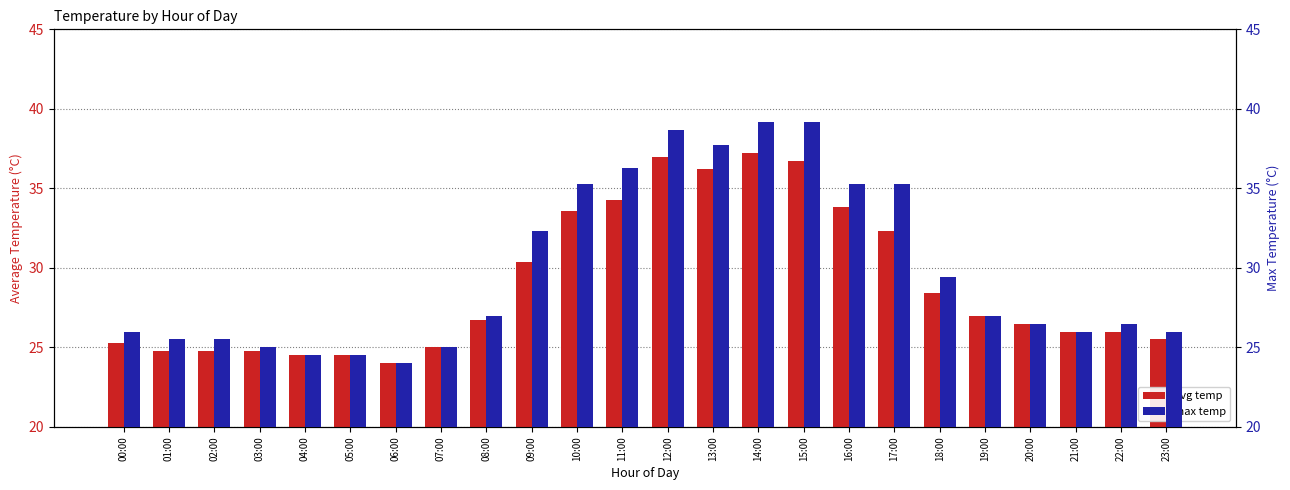

How many bars are there in each group?

2